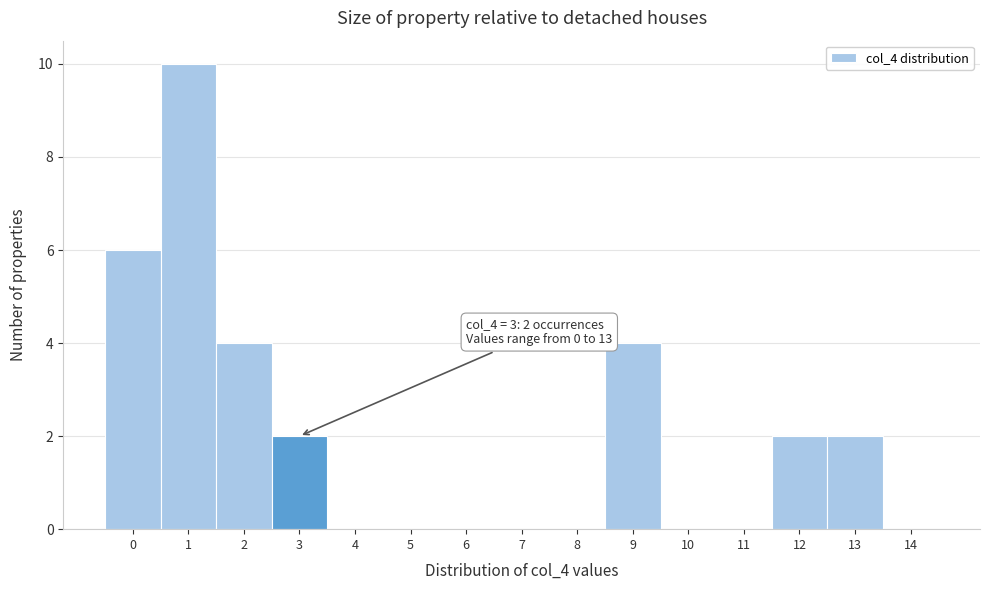

Over which range of the x-axis is the bar tallest?

0.5 to 1.5